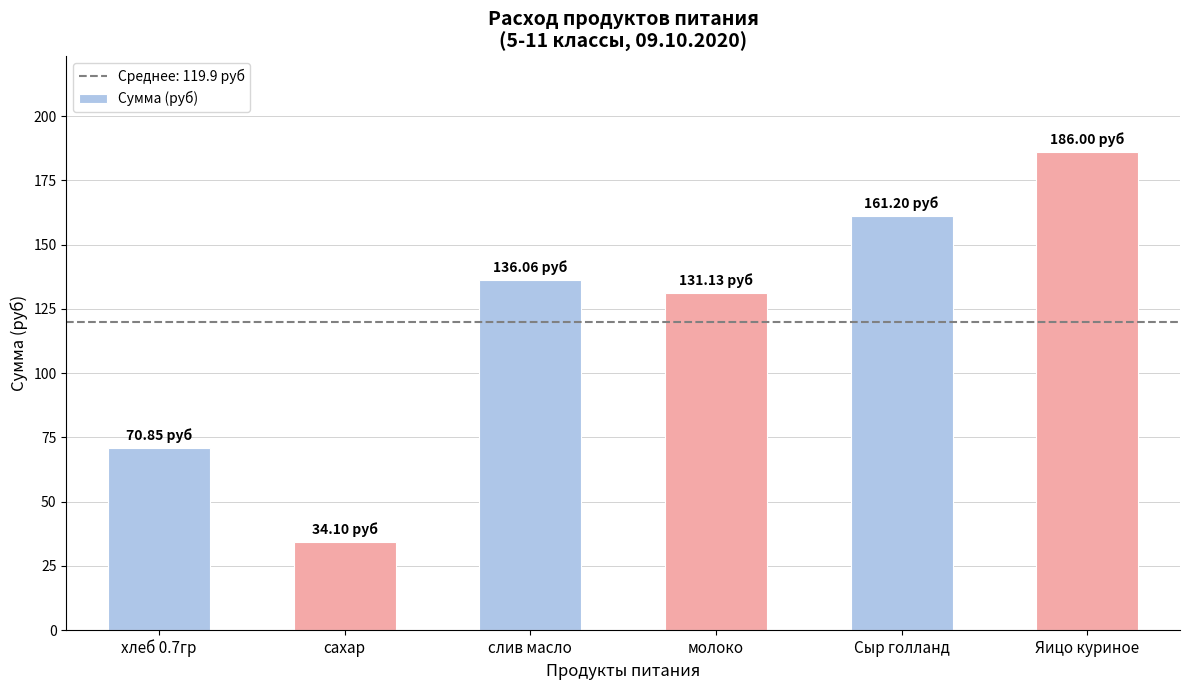

What is the sum of all values?

719.3